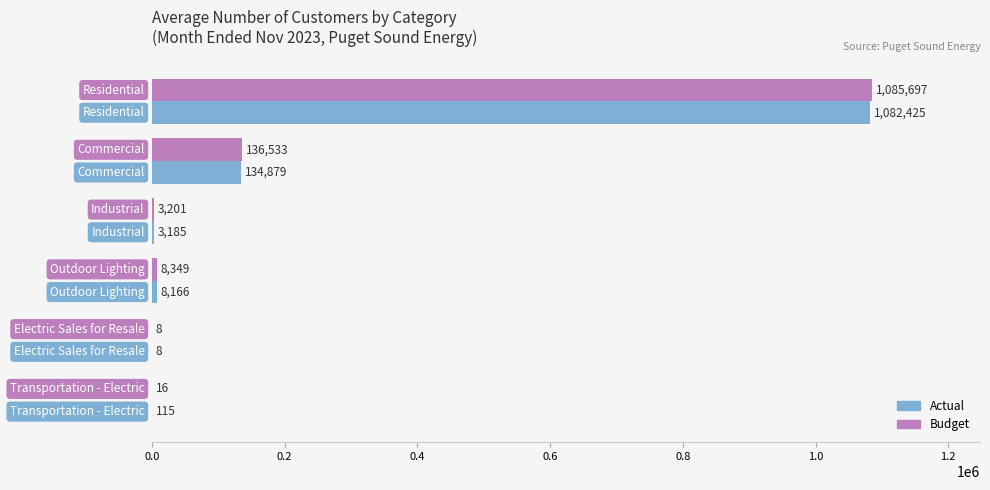

What is the average value of the Actual series?

204796